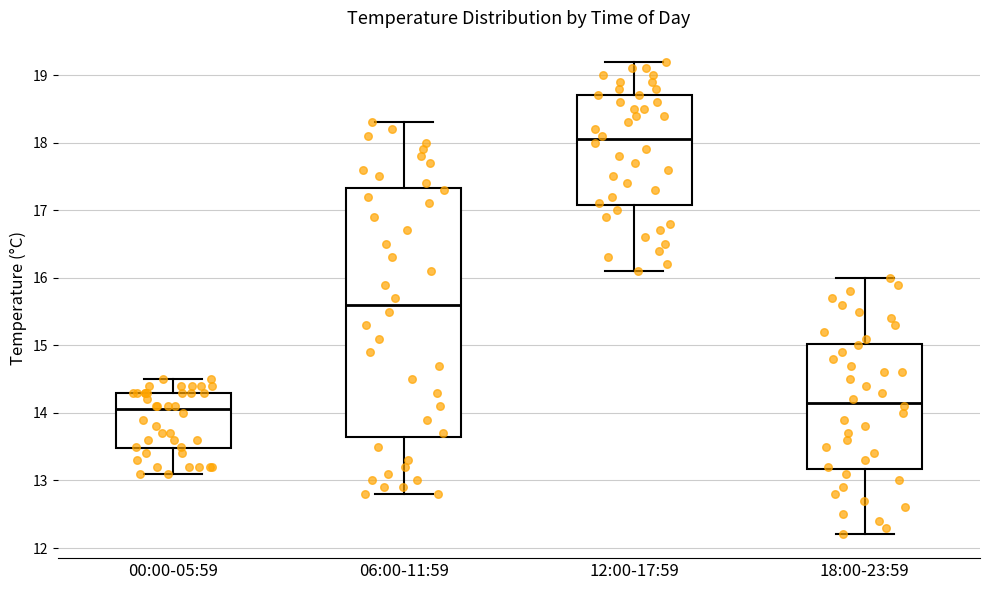

Comparing the boxes themselves (not the whiskers), which one is the tallest?

06:00-11:59